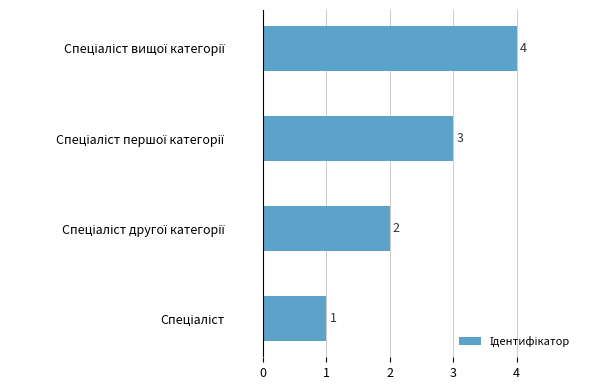

What is the difference between the maximum and minimum values?

3